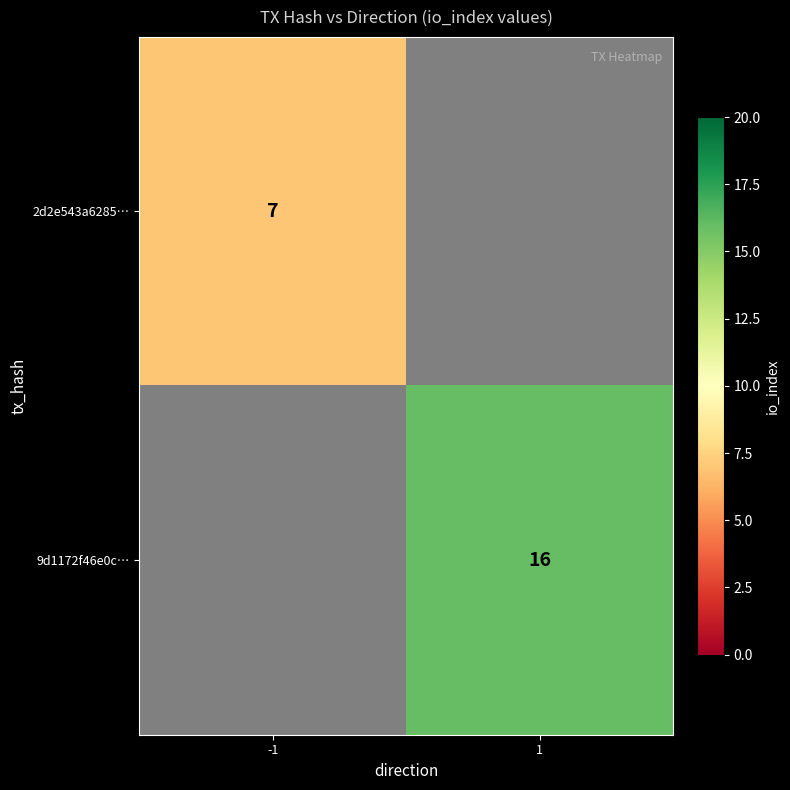

True or false: 9d1172f46e0c… has a value of 28 at 1.

False